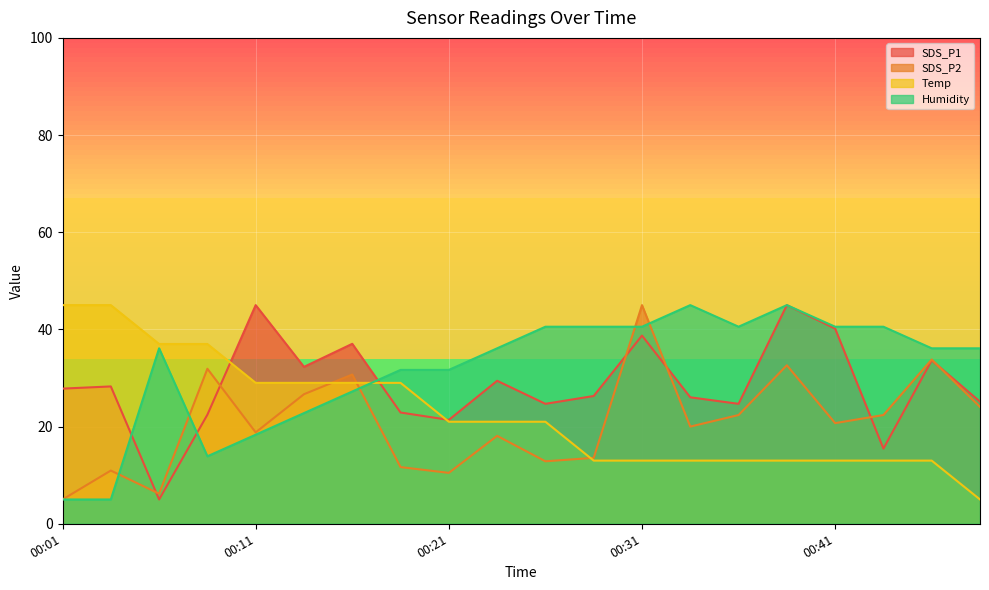

How many lines are shown in the chart?

4